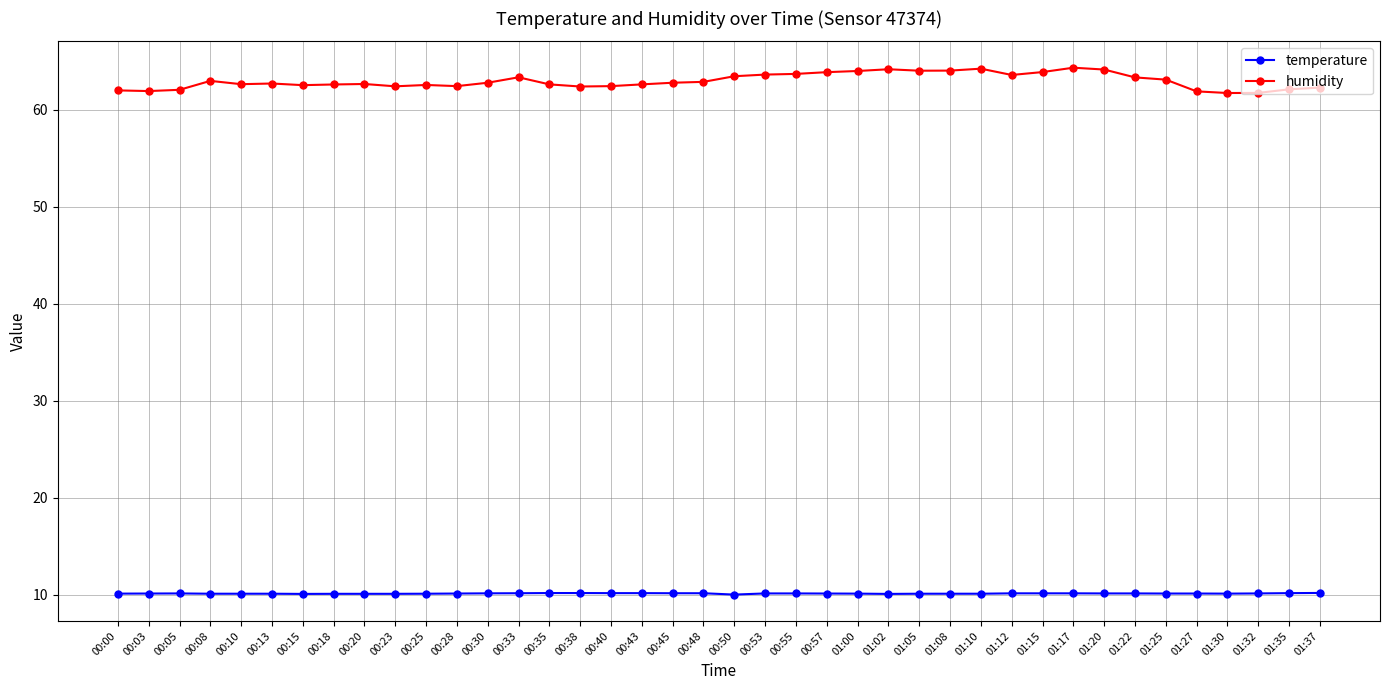

What is the highest value of the humidity series?

64.4